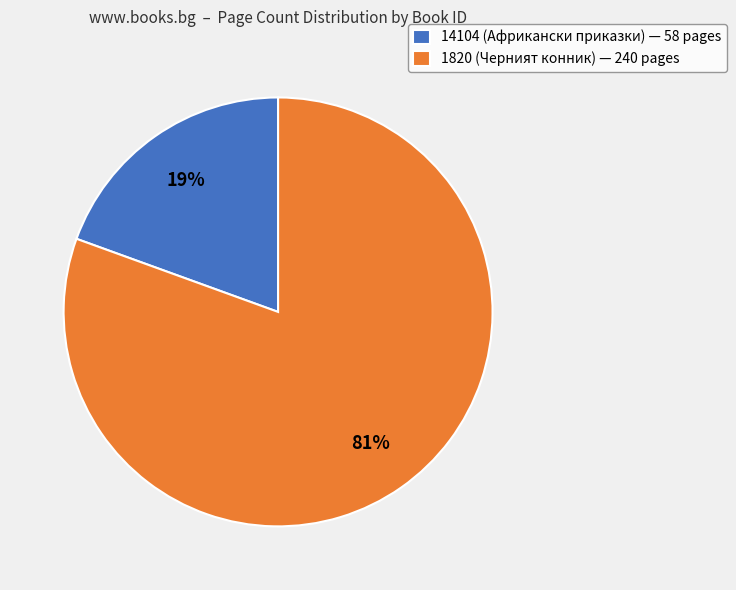

What is the largest slice in the pie chart?

1820 (Черният конник)